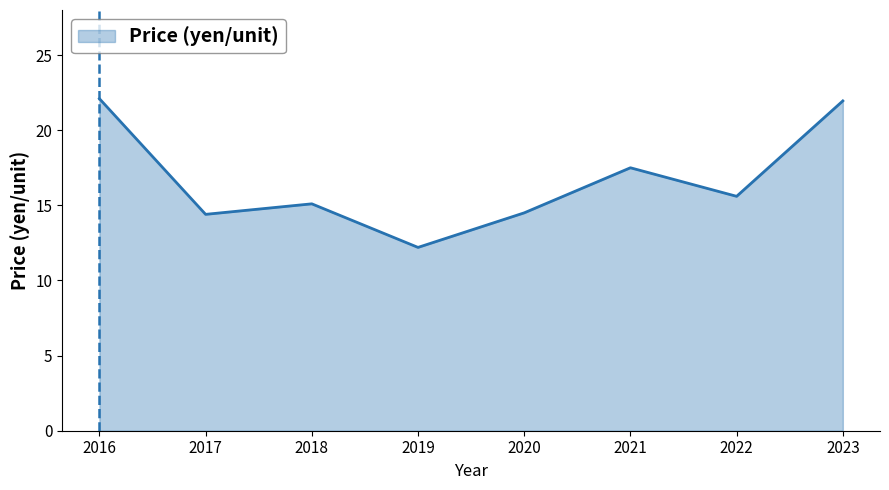

Approximately how many times larger is the value at 2023 compared to 2018?

1.5